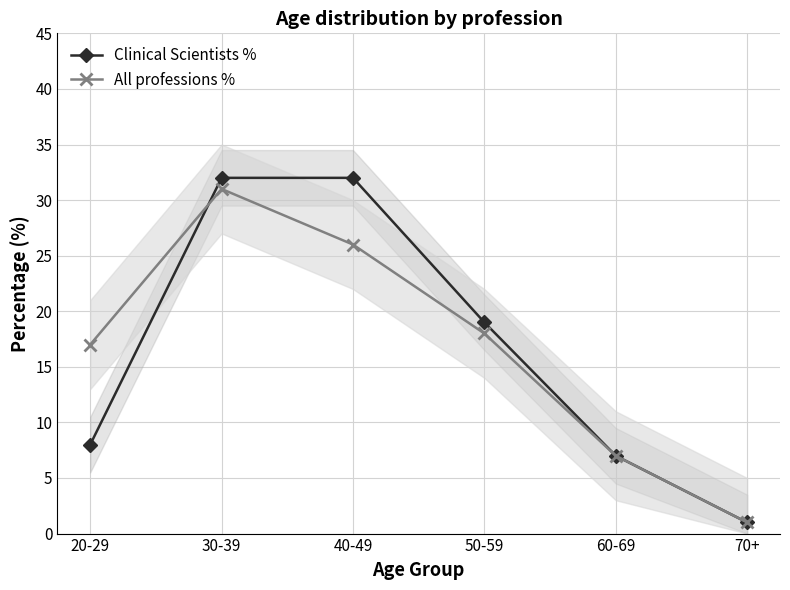

How many times do Clinical Scientists % and All professions % cross each other?

1